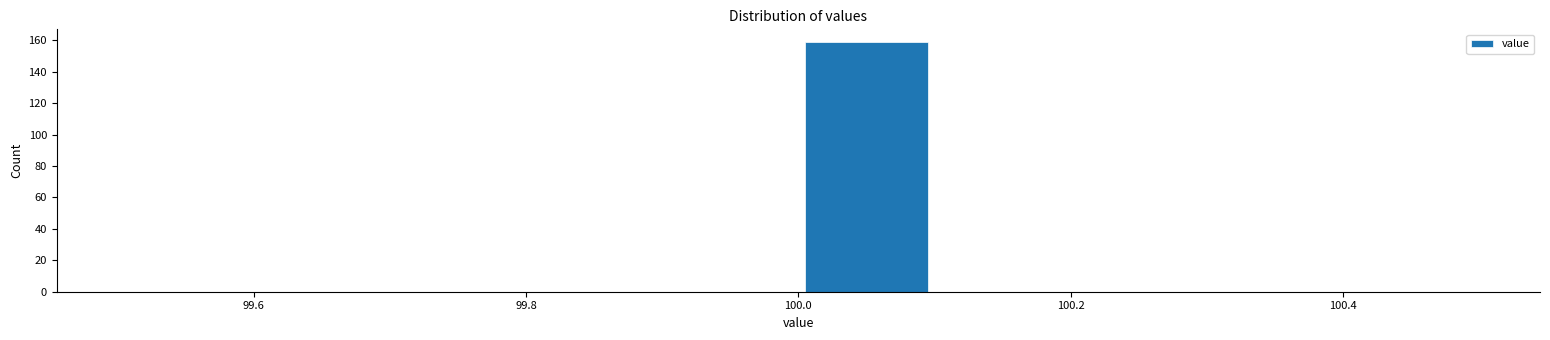

Reading left to right, list every bar in this chart as the range it spans on the x-axis followed by its height. The values are not printed on the chart, so give them approximately, as read against the axis.

99.5 to 99.6: 0
99.6 to 99.7: 0
99.7 to 99.8: 0
99.8 to 99.9: 0
99.9 to 100.0: 0
100.0 to 100.1: 160
100.1 to 100.2: 0
100.2 to 100.3: 0
100.3 to 100.4: 0
100.4 to 100.5: 0